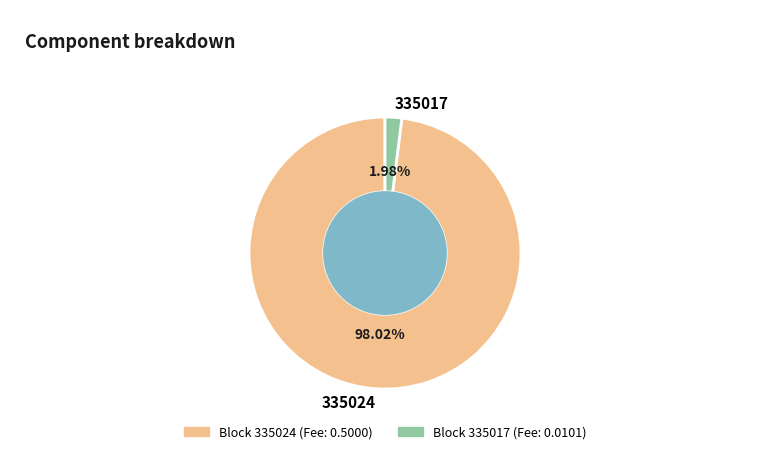

To the nearest percent, what is the combined percentage of 335024 and 335017?

100%